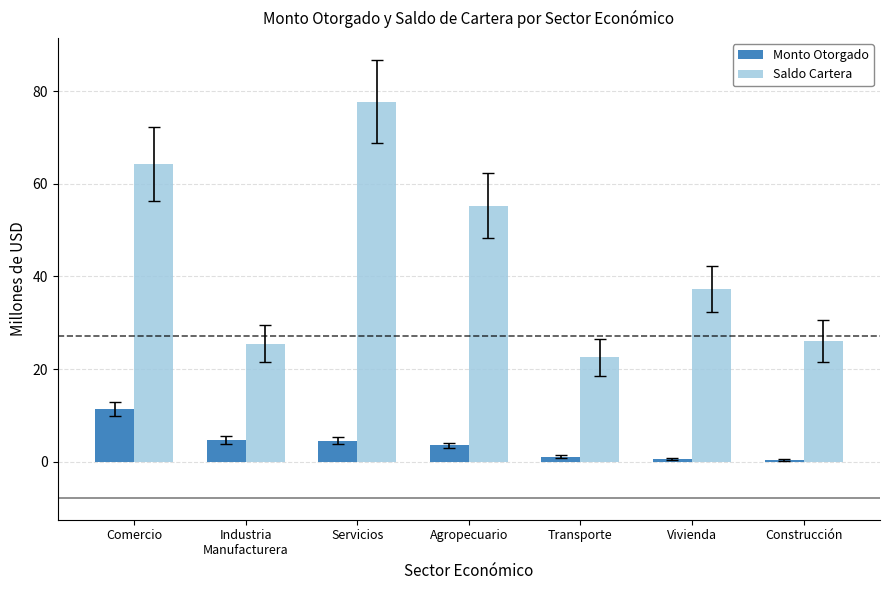

What is the label of the 1st bar from the left?

Comercio